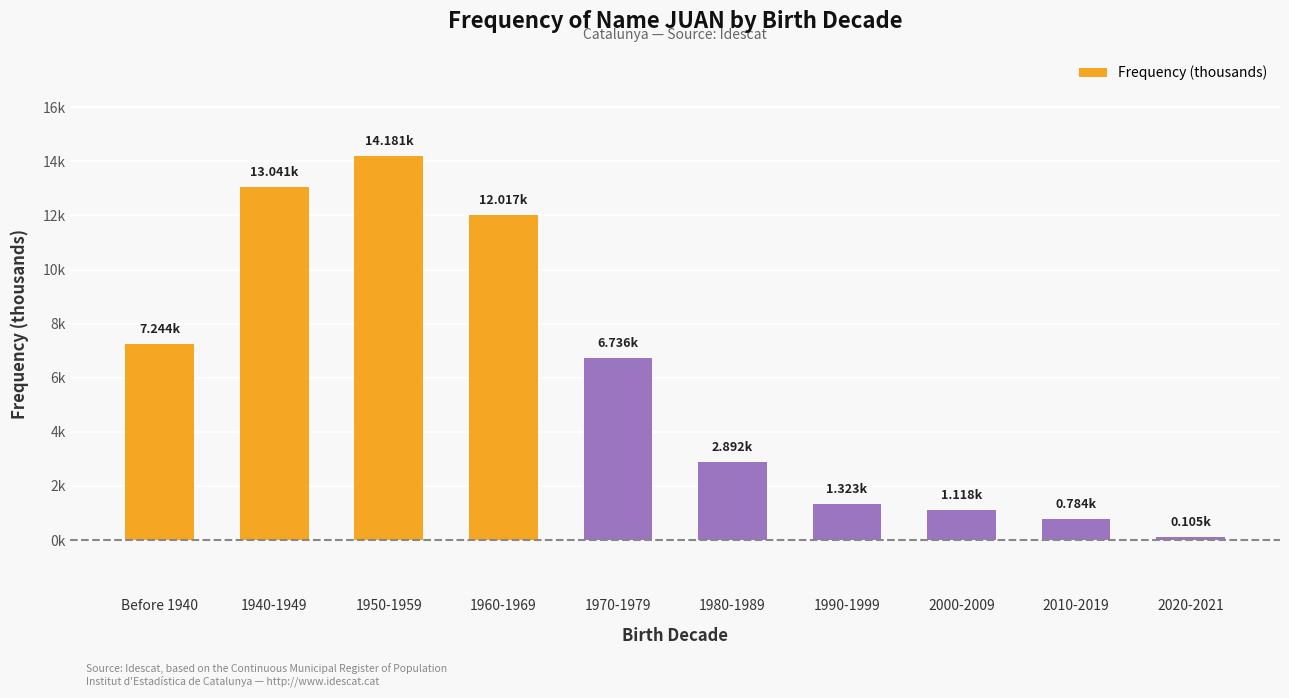

Which has a higher value, 1990-1999 or Before 1940?

Before 1940